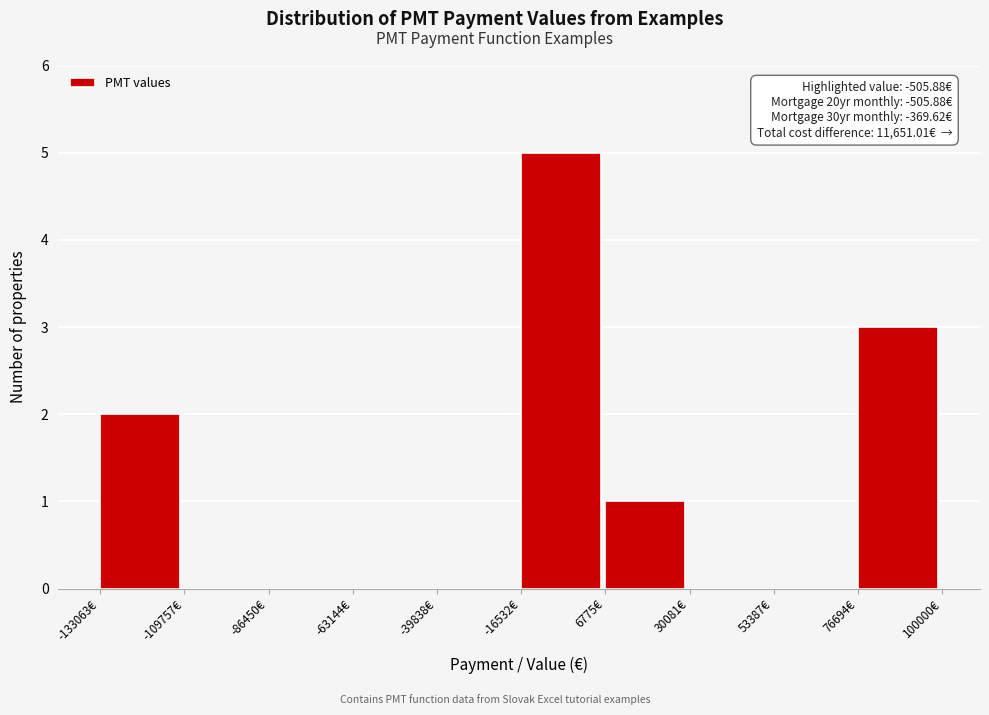

Which range on the x-axis has the tallest bar?

-15000 to 5000